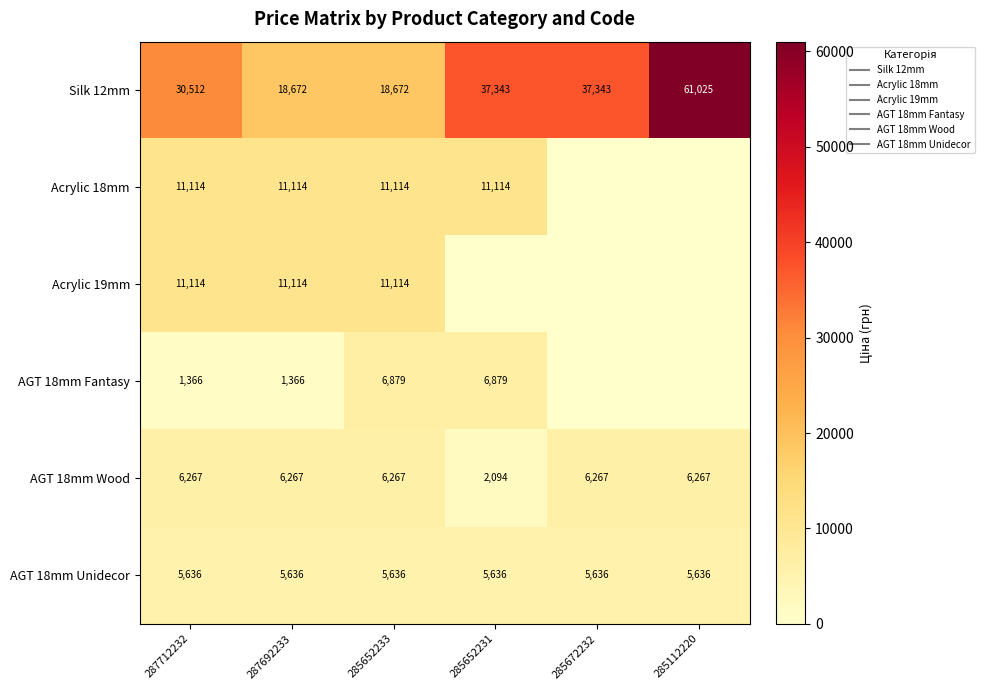

How many distinct data groups are displayed?

6